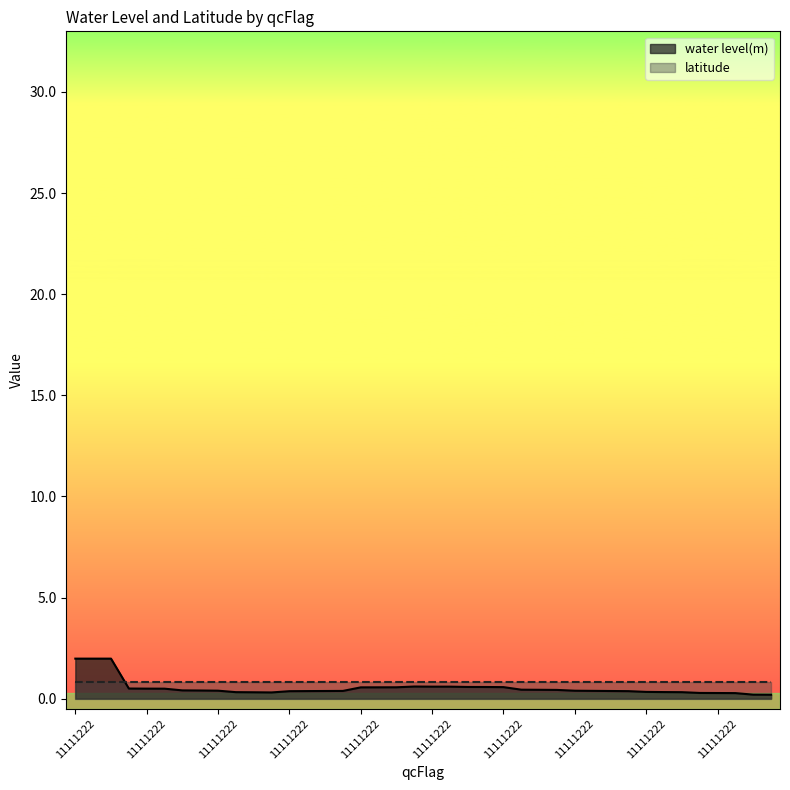

How many categories are shown in the chart?

40